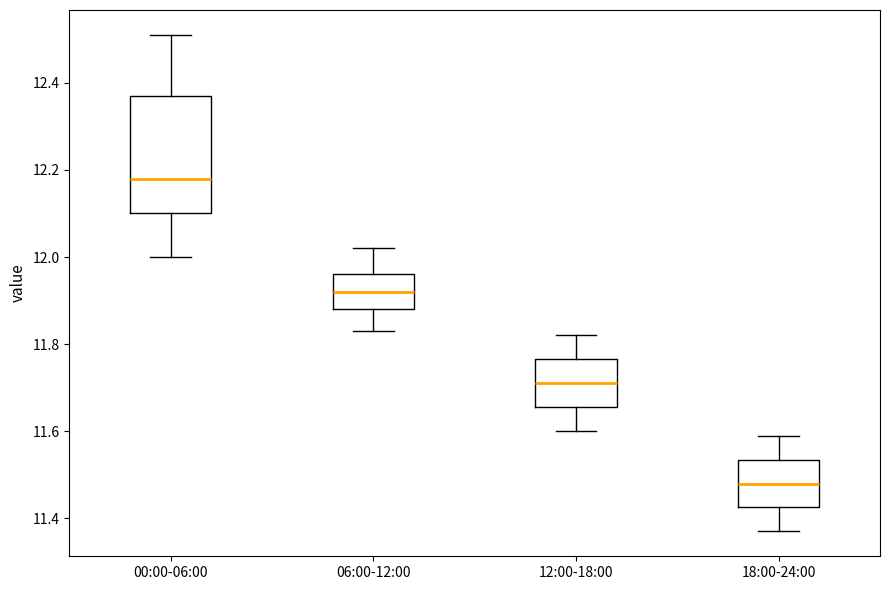

Where does the upper whisker of the box for 06:00-12:00 end on the y-axis? The values are not printed on the chart, so give them approximately, as read against the axis.

12.02